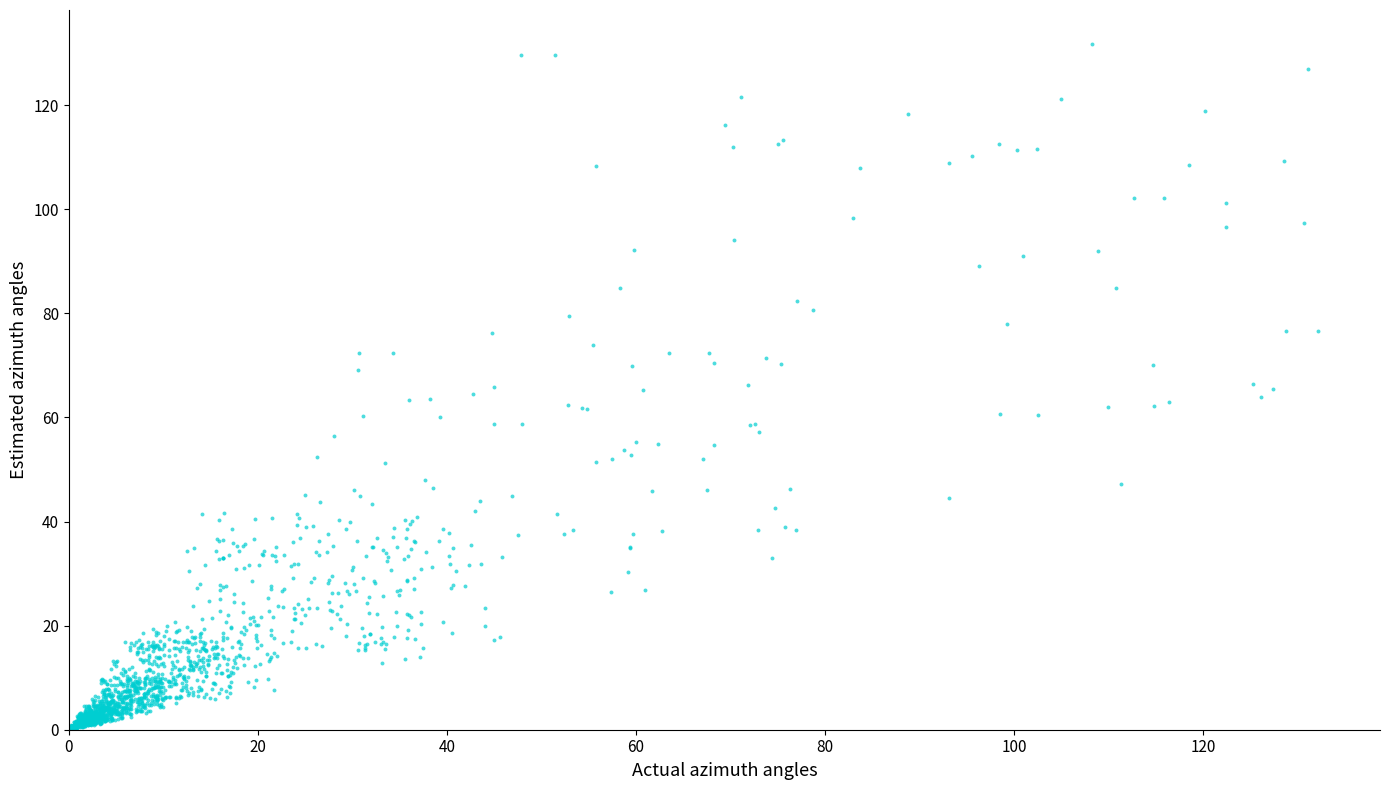

What is the range of X values (max minus min)?

132.1